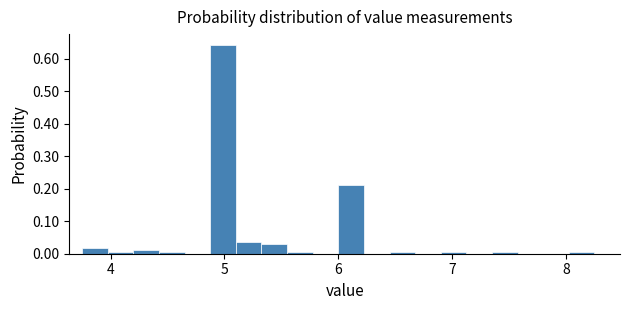

Read against the x-axis, roughly where is the centre of the tallest bar?

5.0